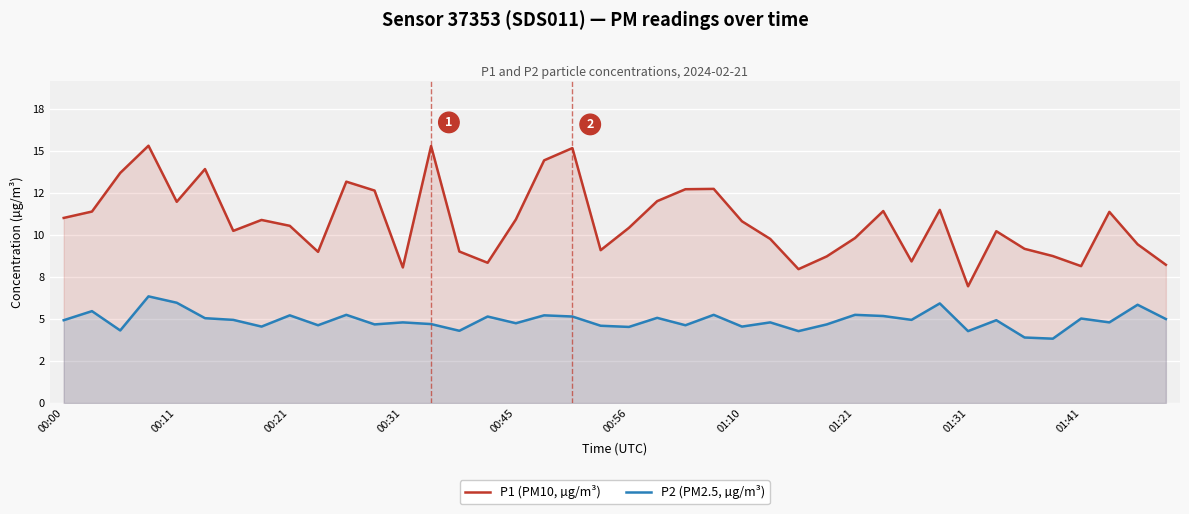

What are all the series names shown in the legend?

P1 (PM10, µg/m³), P2 (PM2.5, µg/m³)